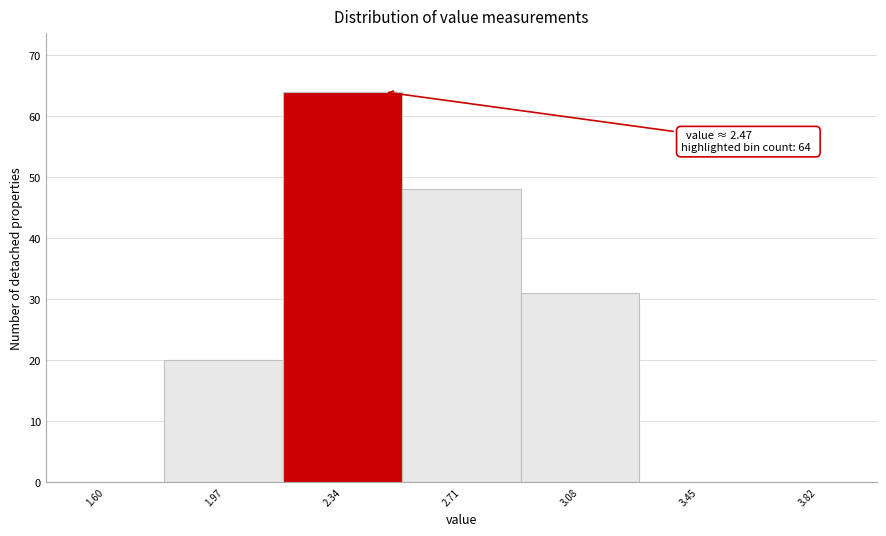

Reading left to right, transcribe all the data shown in this chart.

1.60=0	1.97=20	2.34=64	2.71=48	3.08=31	3.45=0	3.82=0